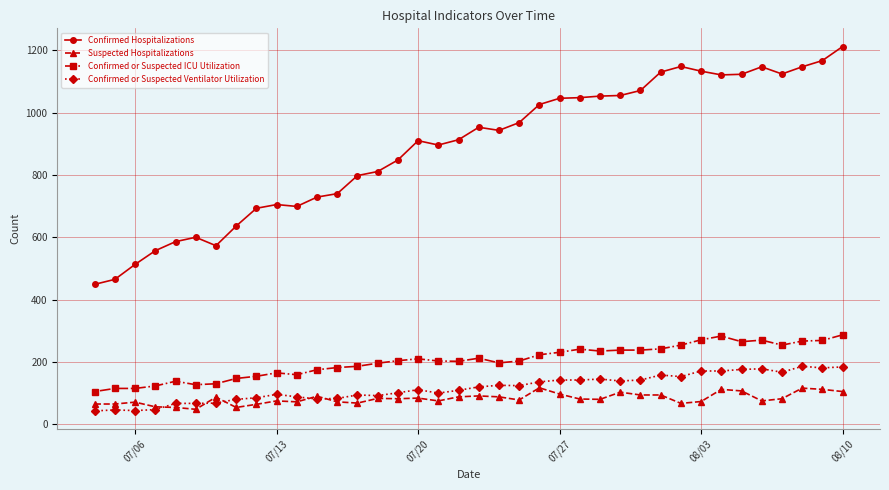

What is the spread (max minus min) of values at 08/10?

1107